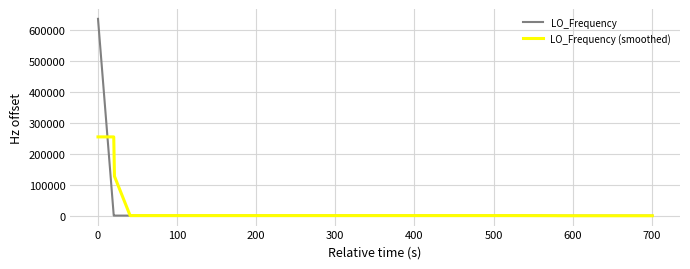

List the series in order of their peak value, lowest first.

LO_Frequency (smoothed), LO_Frequency